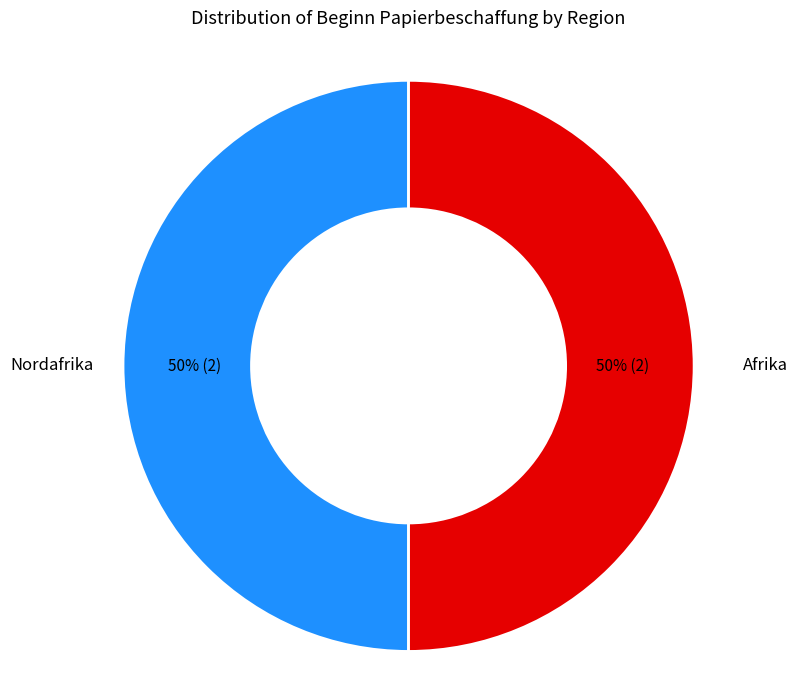

How many slices are in this pie chart?

2